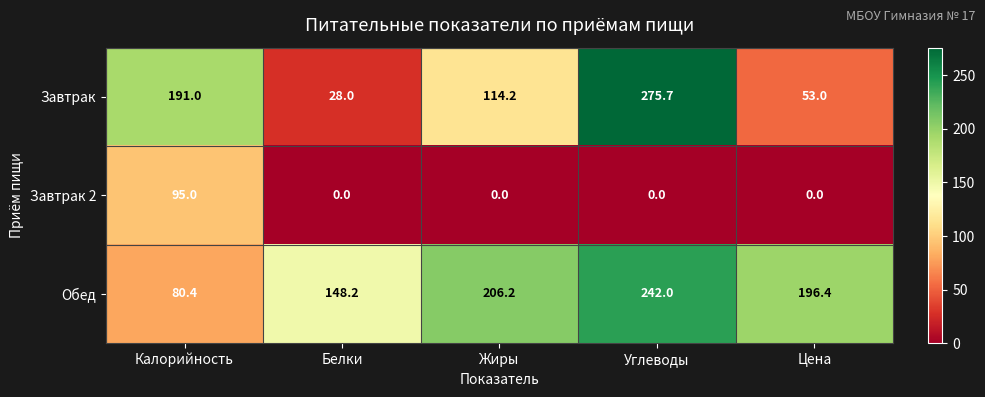

What is the difference between the maximum and minimum values in the Завтрак 2 series?

95.0